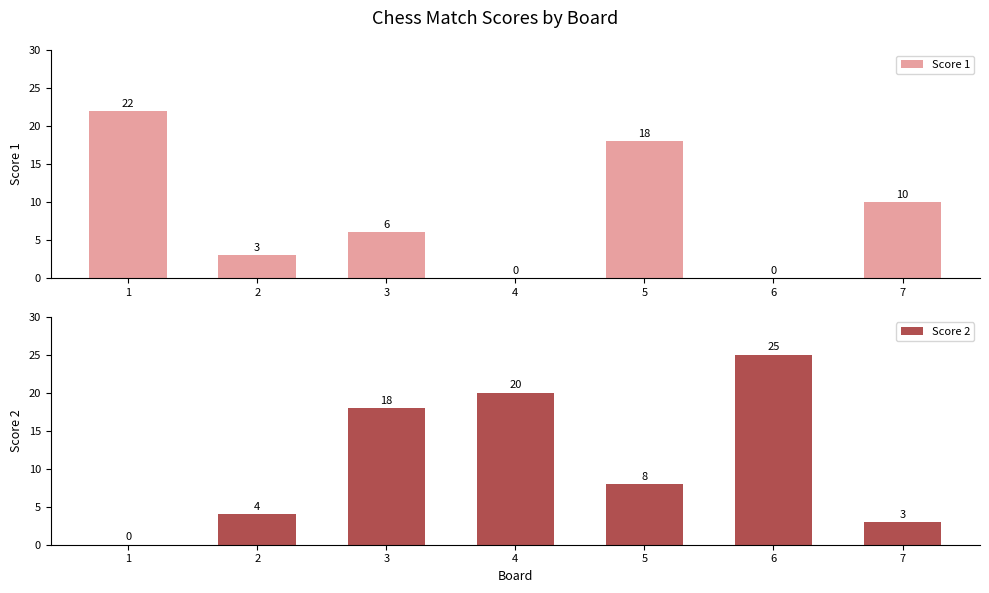

Between 1 and 2, which is larger?

1